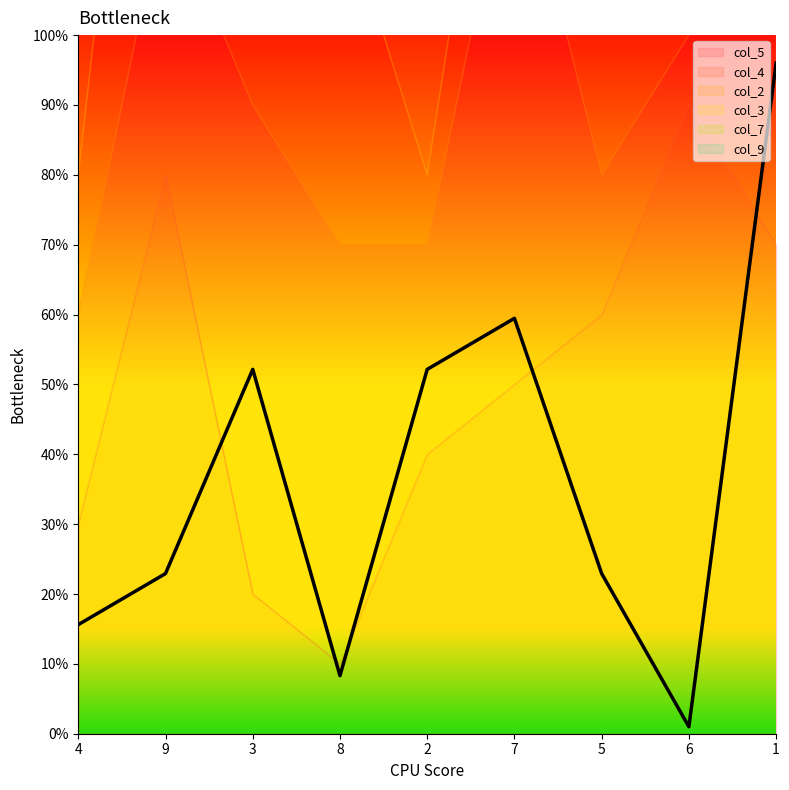

Count the number of data series in this chart.

6